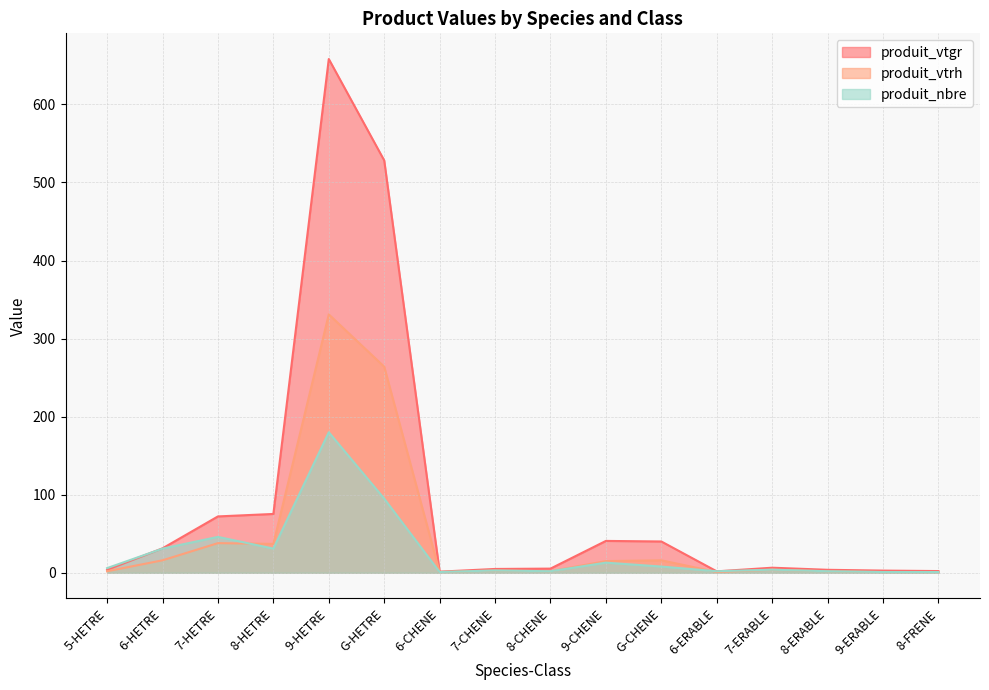

How many interior local peaks does the produit_nbre series have?

5